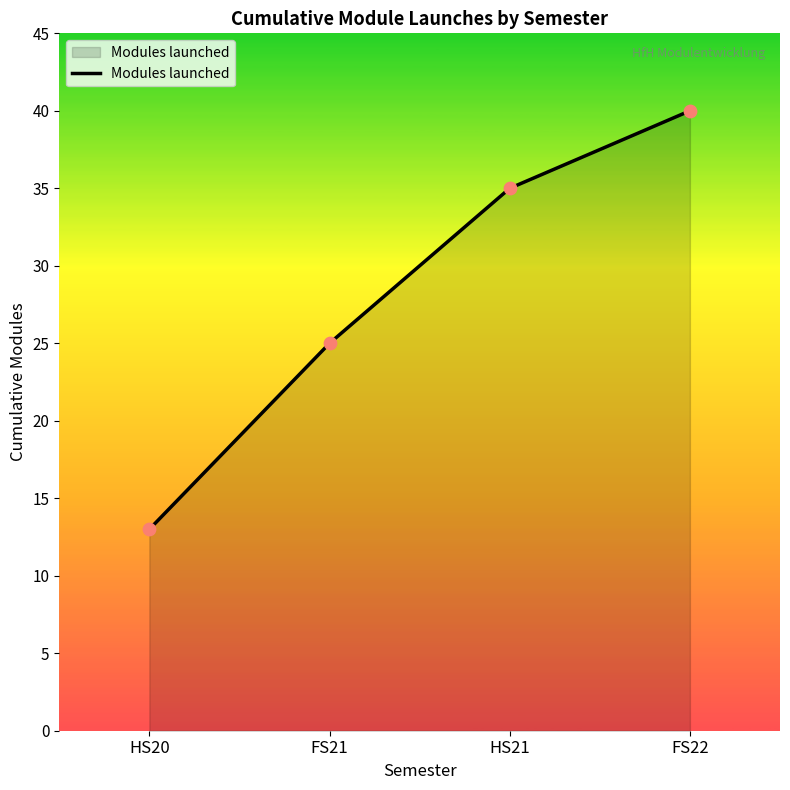

What is the change in value from HS20 to FS21?

+12